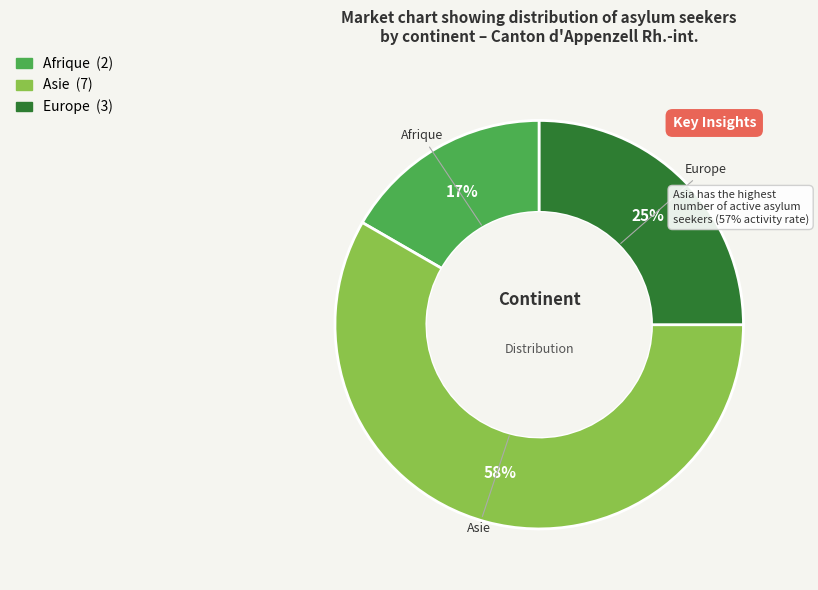

Combined, do Afrique and Europe account for over 50%?

No